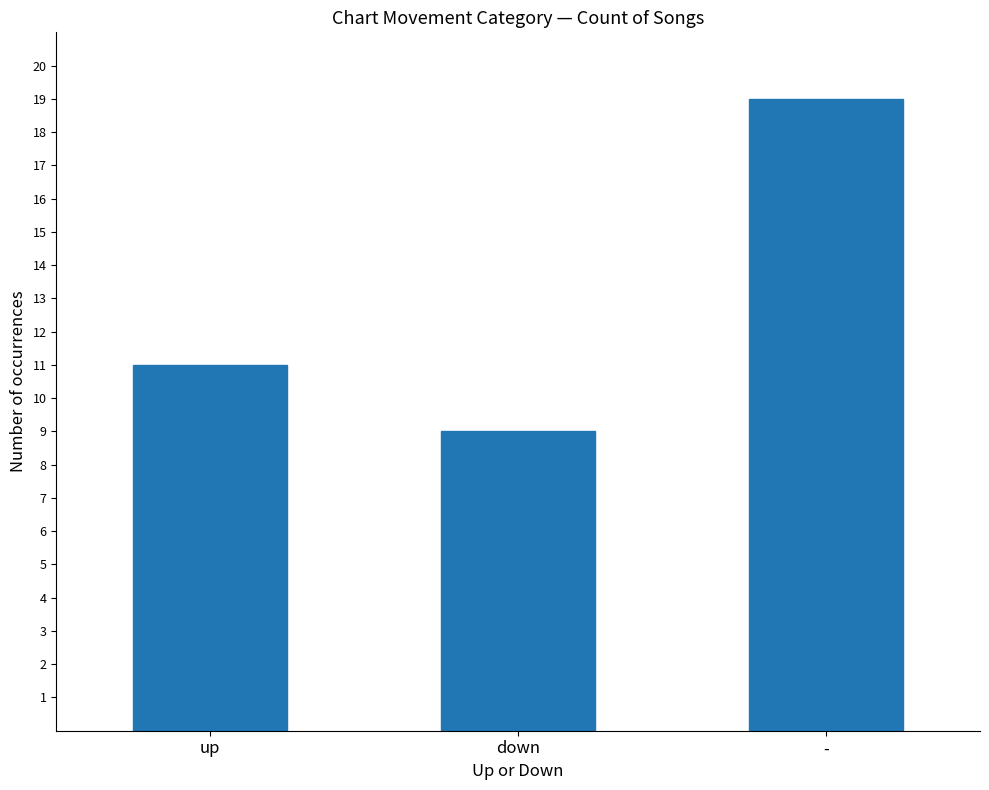

What position from the left is up?

1